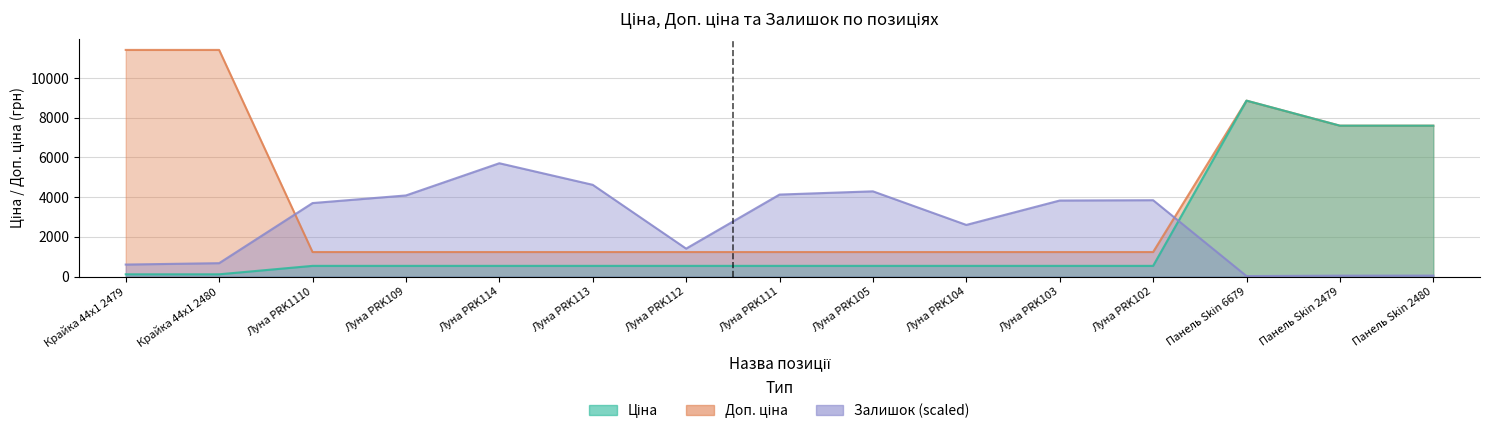

What is the value of the Залишок point at the 6th from the left?

4618.9